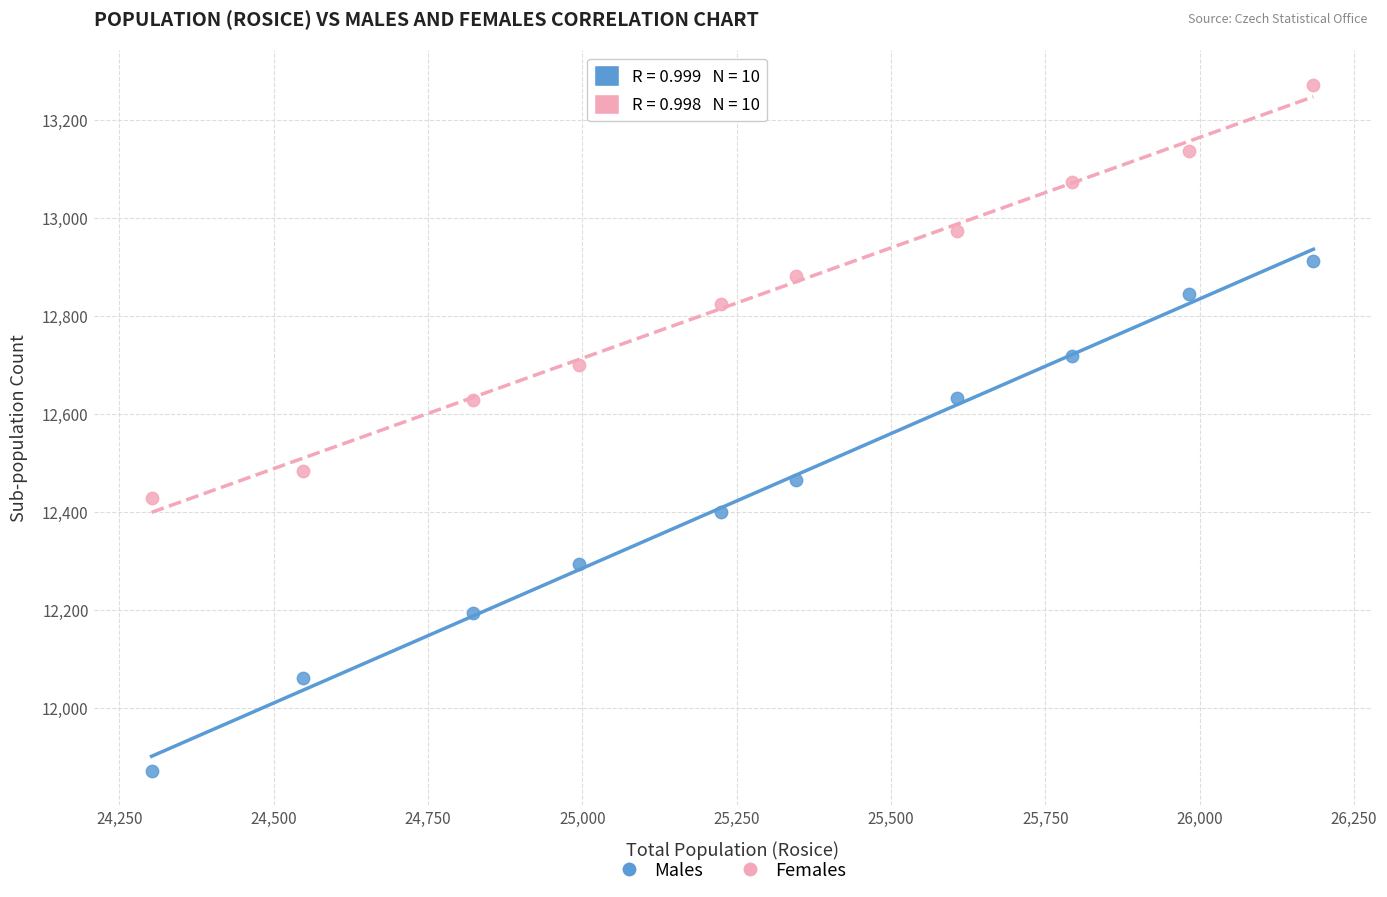

Which series has the largest Y range (max minus min)?

Males